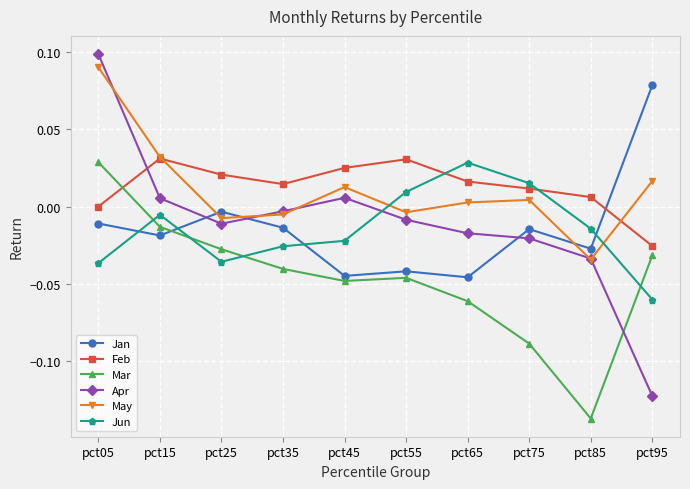

Is the value of Feb at pct95 greater than the value of Mar at pct75?

Yes